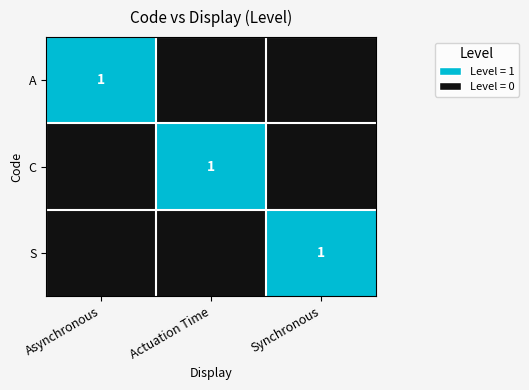

What is the difference between the maximum and minimum values in the C series?

1